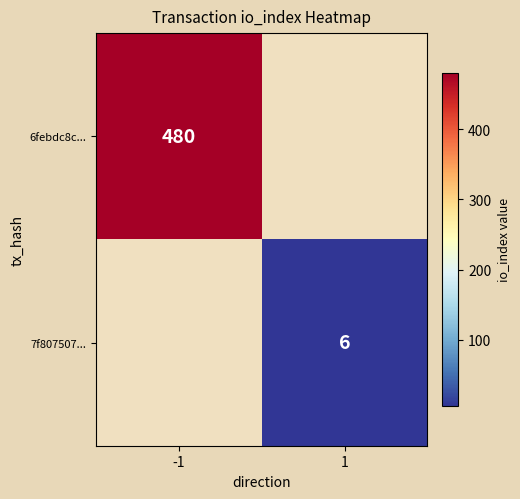

At how many categories does at least one series exceed 151?

1